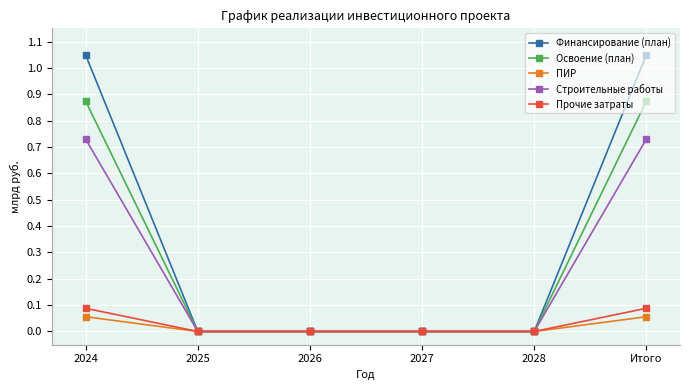

True or false: Строительные работы has more than 2 interior local peaks.

False